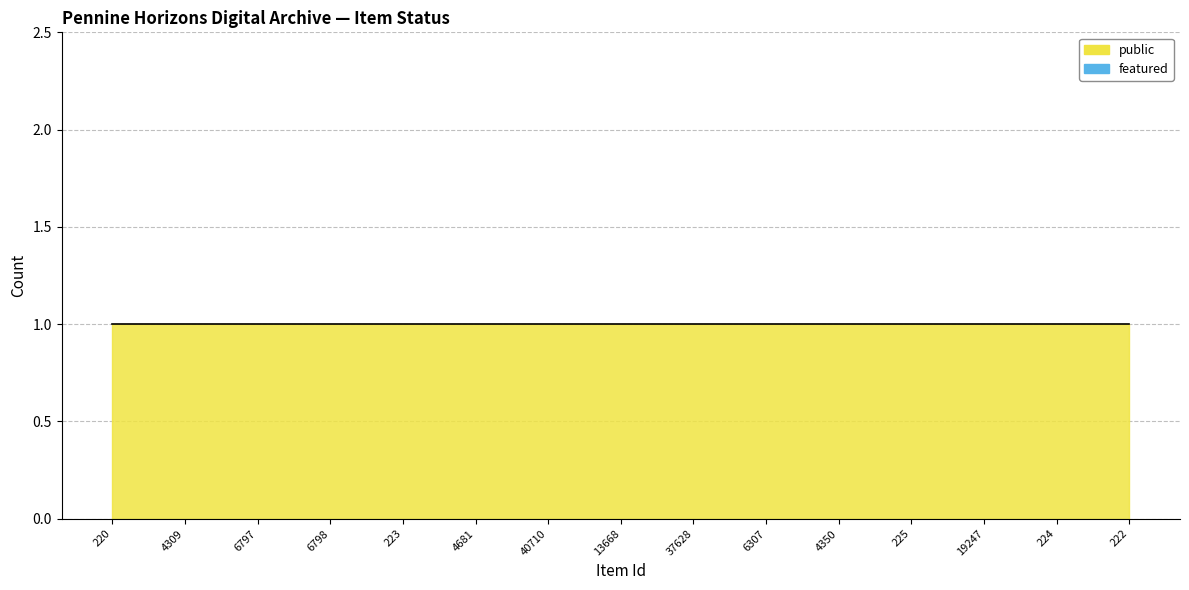

List the series in order of their peak value, highest first.

public, featured